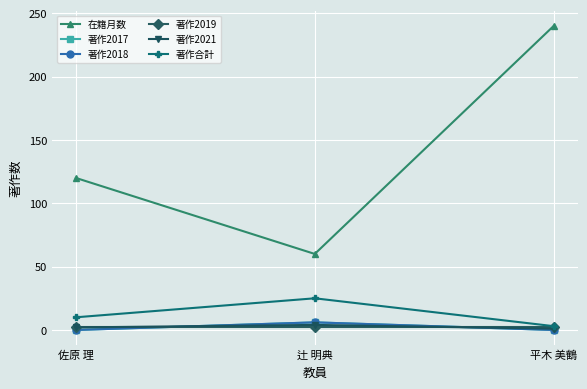

Reading left to right, extract all data points from this chart.

在籍月数: 佐原 理=120	辻 明典=60	平木 美鶴=240
著作2017: 佐原 理=0	辻 明典=6	平木 美鶴=0
著作2018: 佐原 理=0	辻 明典=6	平木 美鶴=0
著作2019: 佐原 理=2	辻 明典=2	平木 美鶴=2
著作2021: 佐原 理=2	辻 明典=4	平木 美鶴=1
著作合計: 佐原 理=10	辻 明典=25	平木 美鶴=3